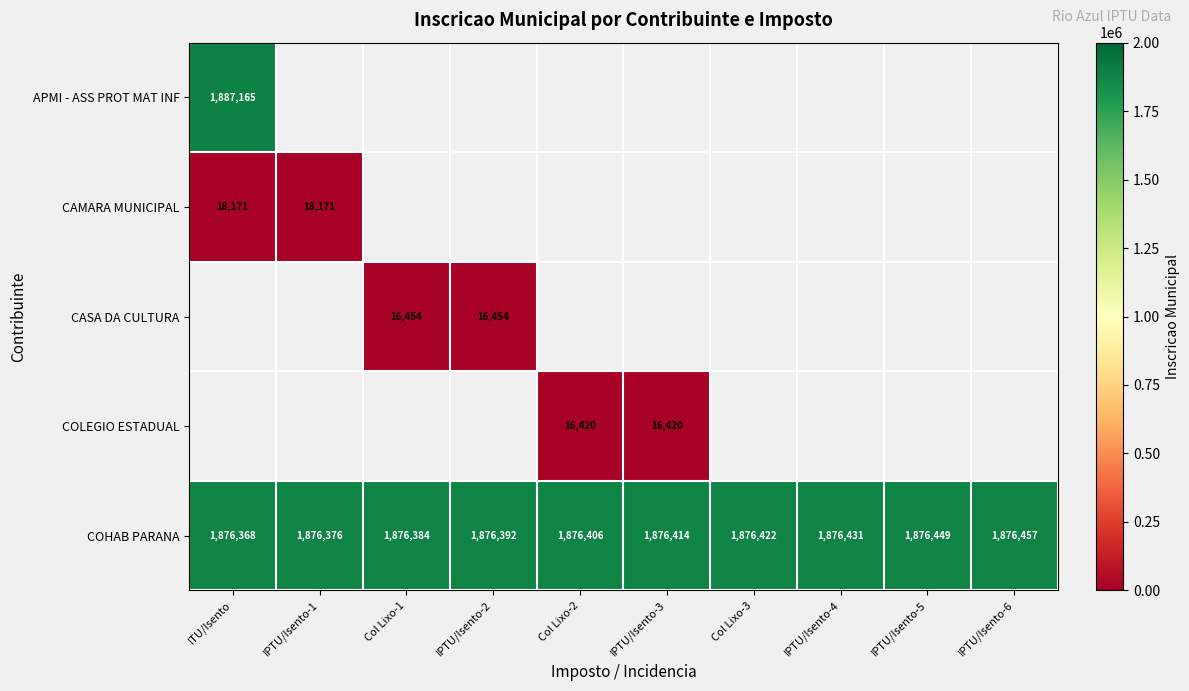

Is it true that COHAB PARANA equals 1876392 at IPTU/Isento-2?

True